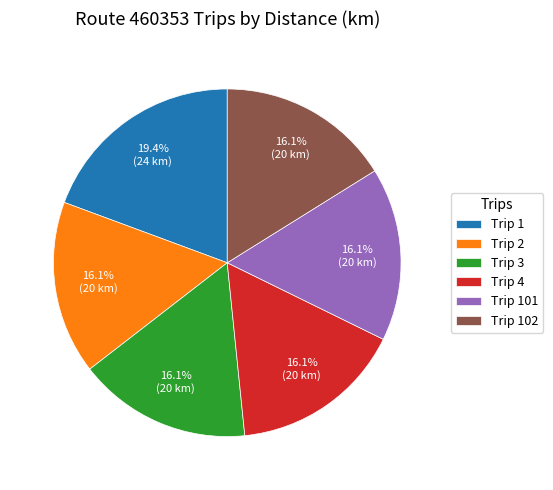

How much of the chart is everything except Trip 1?

80.6%